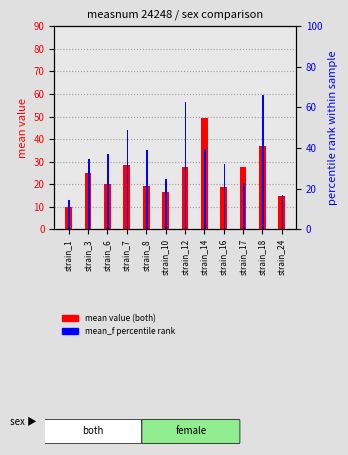

How many data points in mean_f pct rank are less than 37?

6